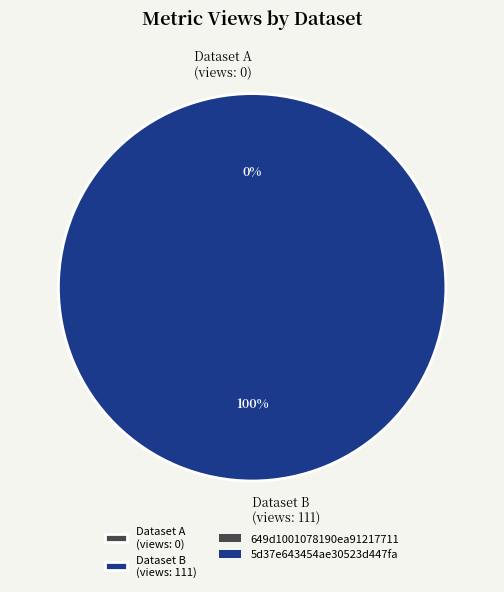

Rank the categories by value from highest to lowest.

5d37e643454ae30523d447fa, 649d1001078190ea91217711